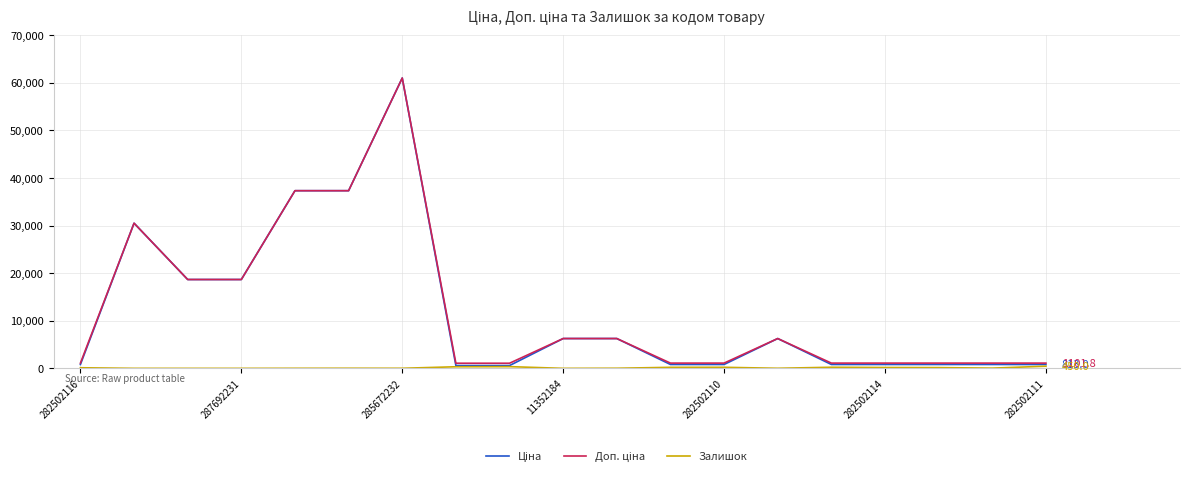

What is the maximum value shown in the chart?

61024.7